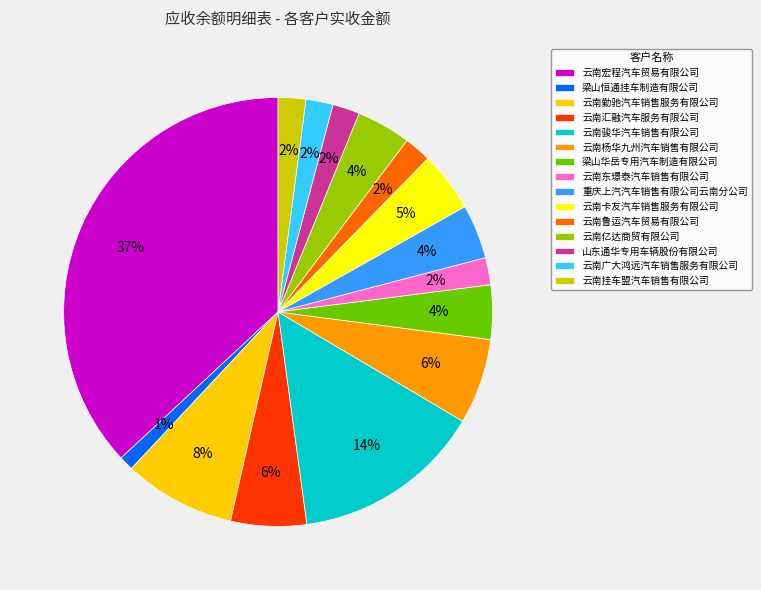

Which has a higher value, 云南汇融汽车服务有限公司 or 山东通华专用车辆股份有限公司?

云南汇融汽车服务有限公司